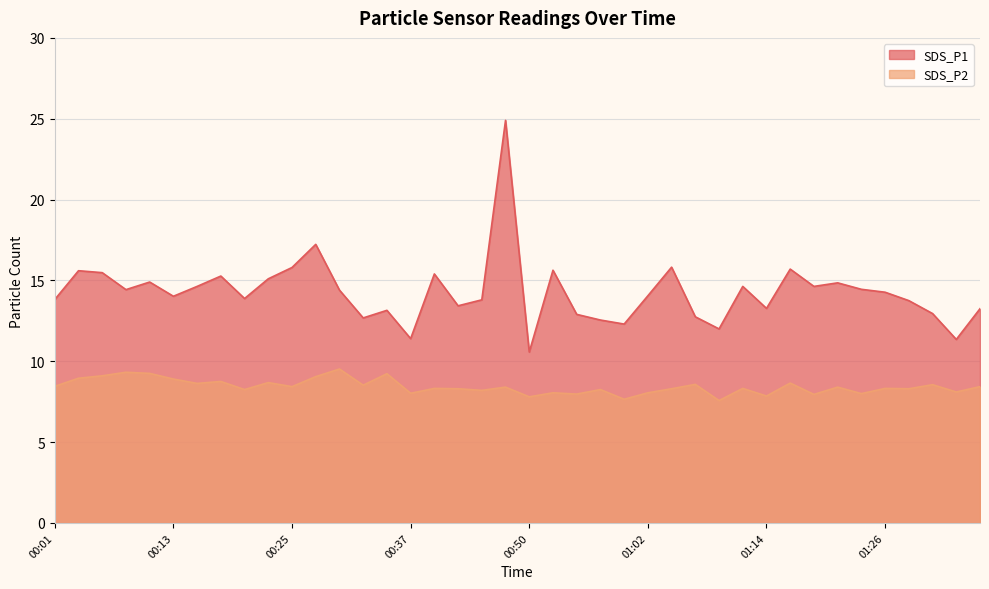

What is the difference between the SDS_P2 values at 00:37 and 00:35?

1.2